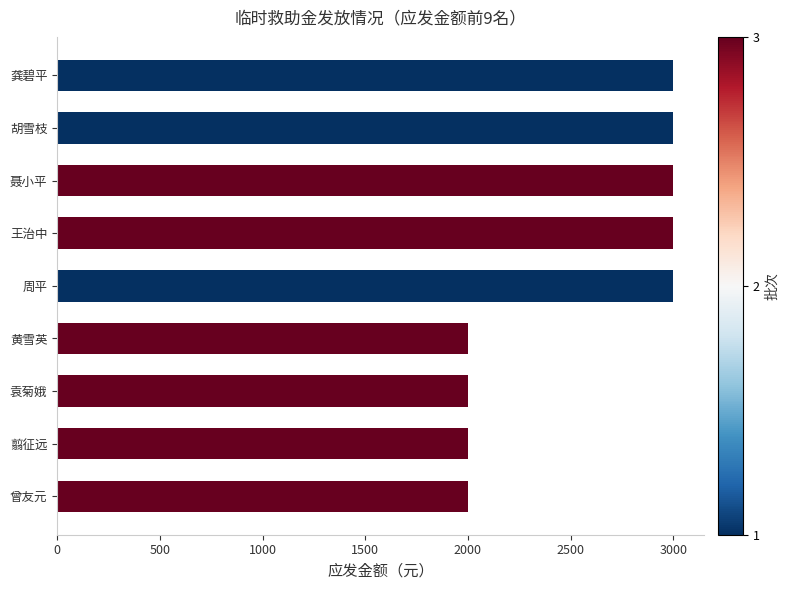

What is the difference between the values at 翦征远 and 聂小平?

1000